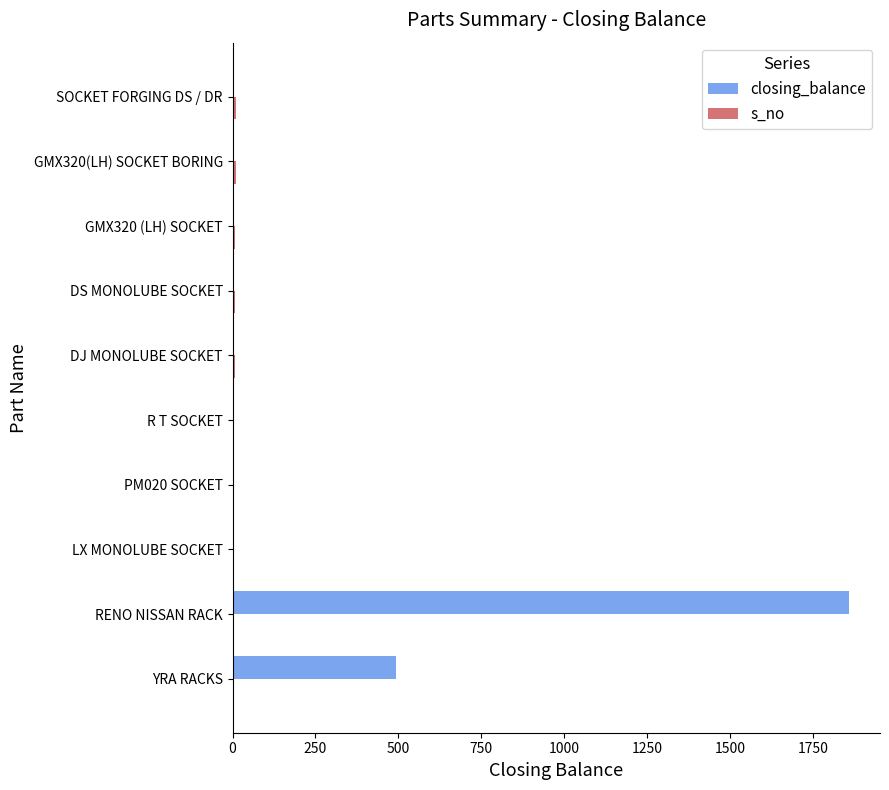

Is it true that closing_balance equals 0 at LX MONOLUBE SOCKET?

True